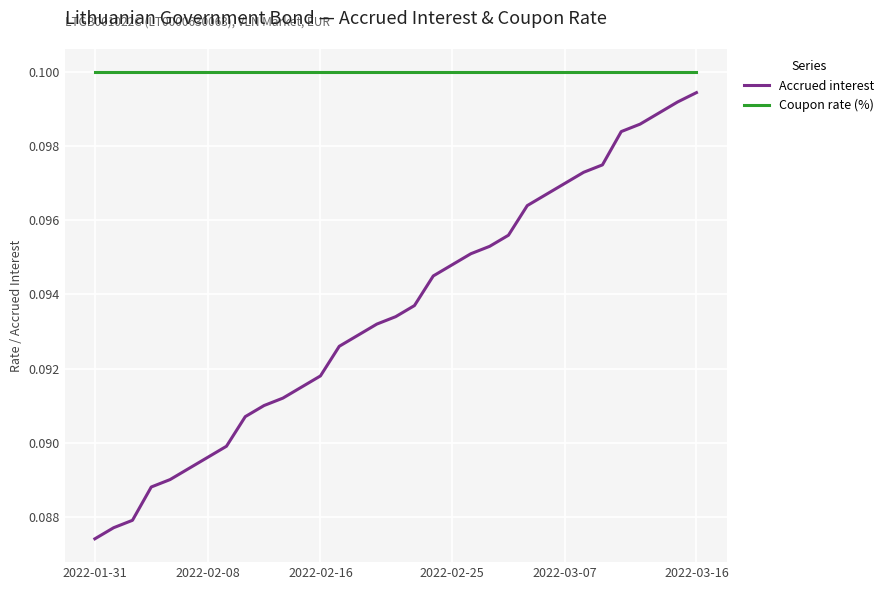

True or false: Accrued interest and Coupon rate (%) cross at least once.

False